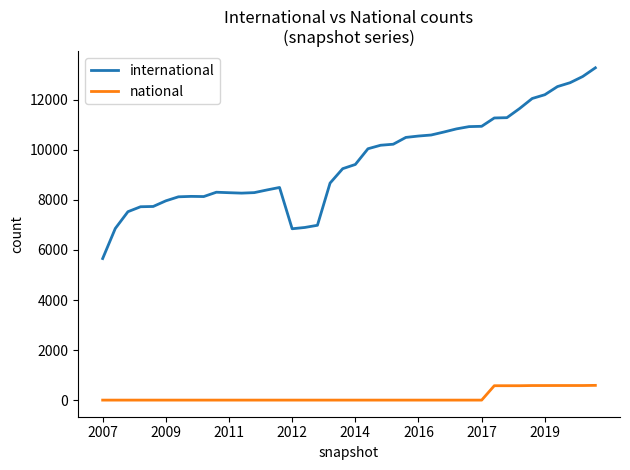

What is the highest value of the international series?

13278